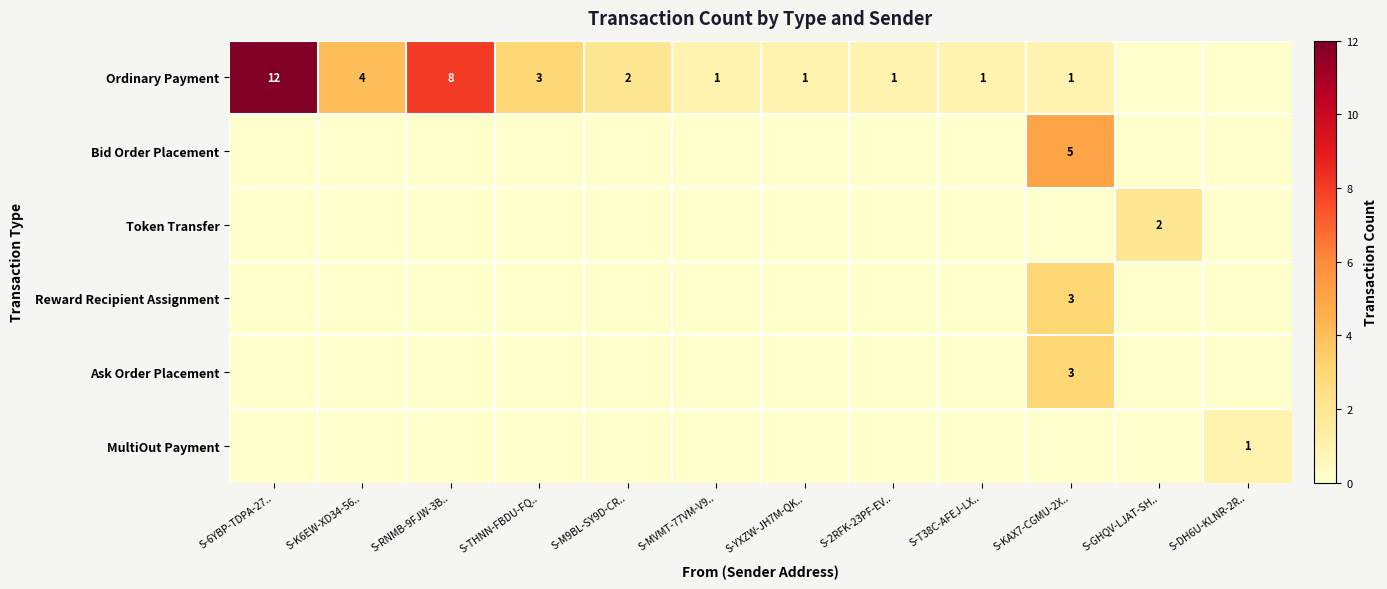

True or false: Bid Order Placement has a value of 5 at S-KAX7-CGMU-2X...

True